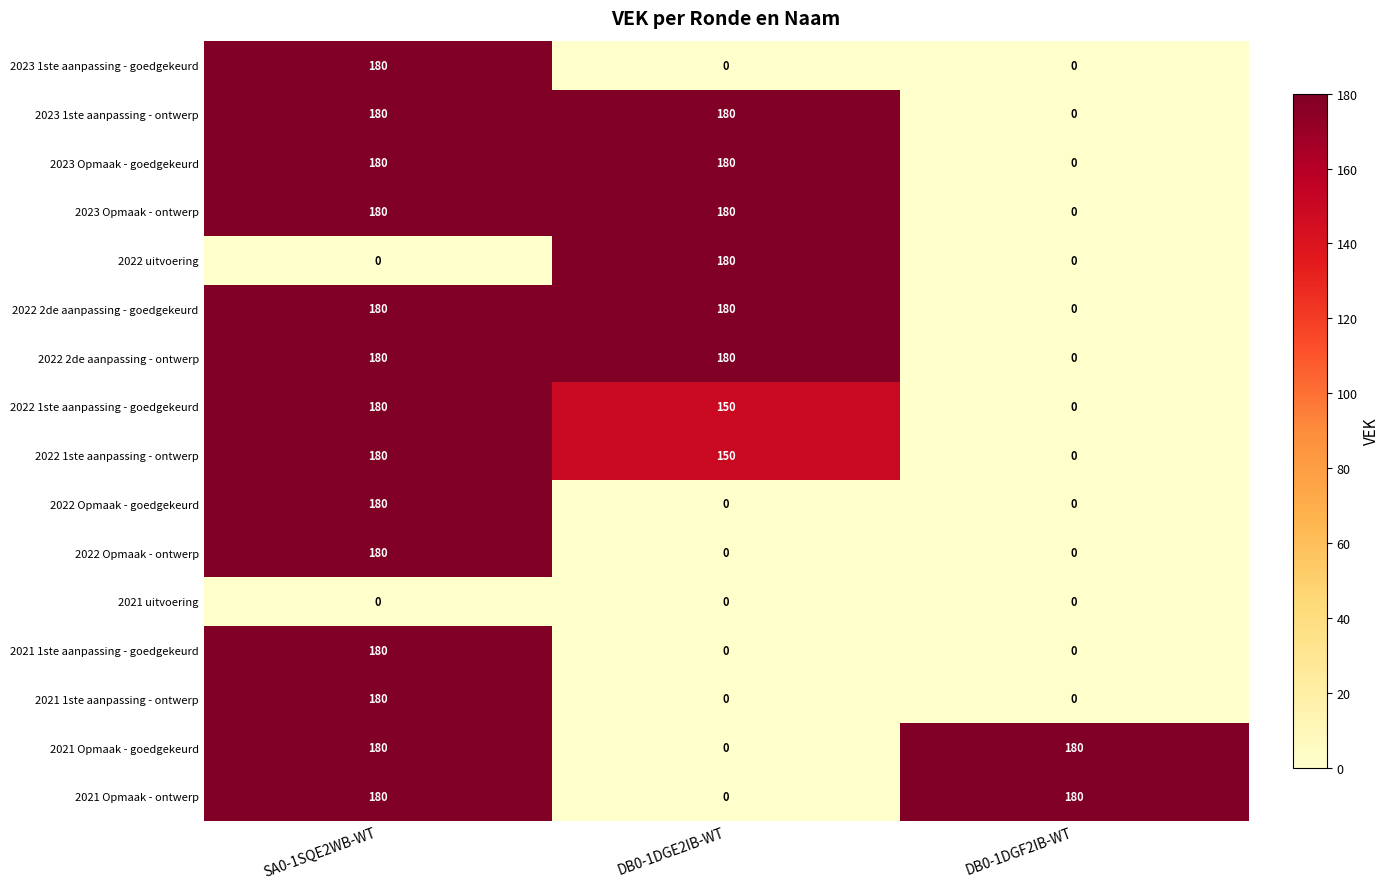

Count the number of categories in the chart.

3